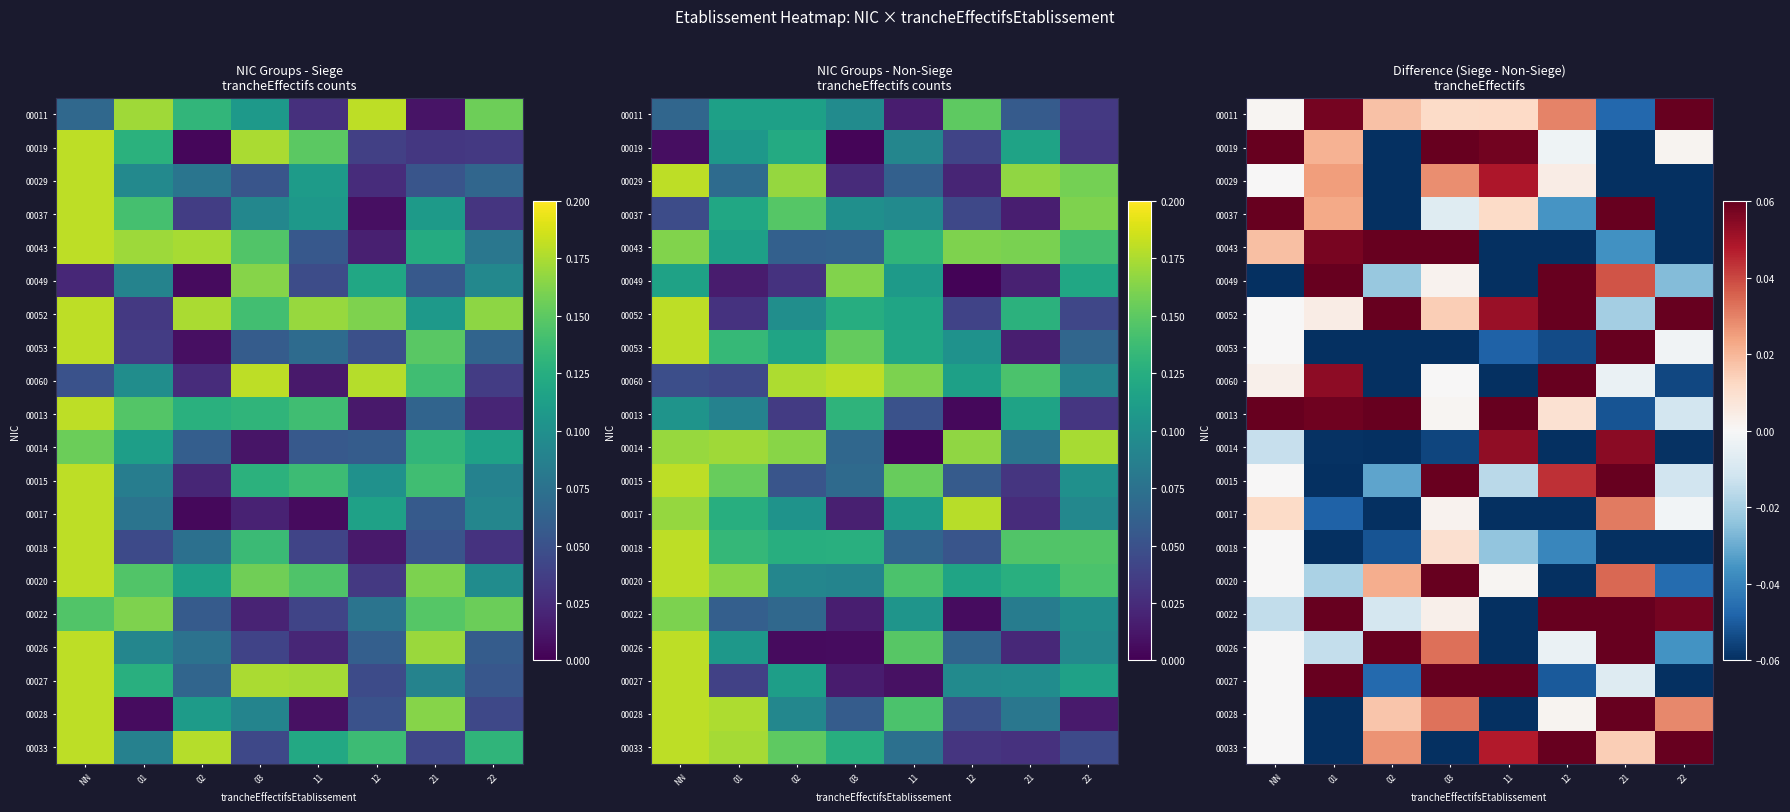

At 22, list the series in order from smallest to largest.

00037, 00018, 00029, 00043, 00027, 00014, 00060, 00020, 00026, 00049, 00015, 00013, 00053, 00017, 00019, 00028, 00022, 00033, 00011, 00052